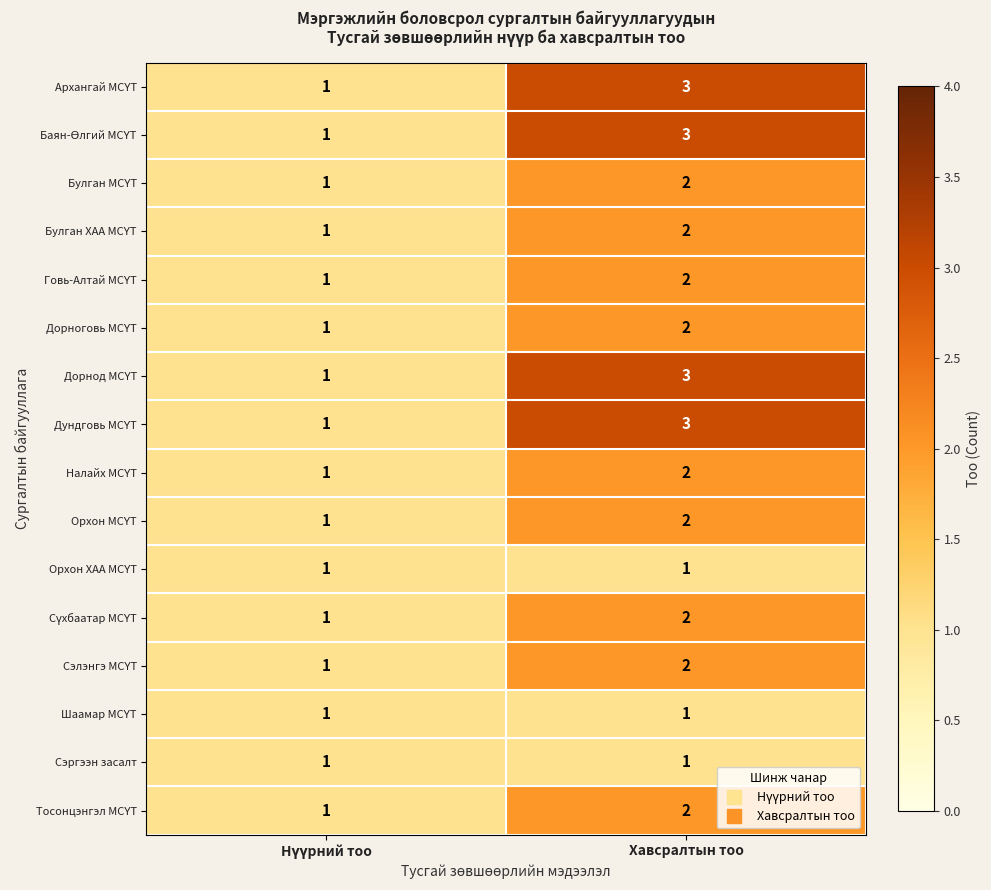

The value of Сэргээн засалт at Хавсралтын тоо is 1. True or false?

True